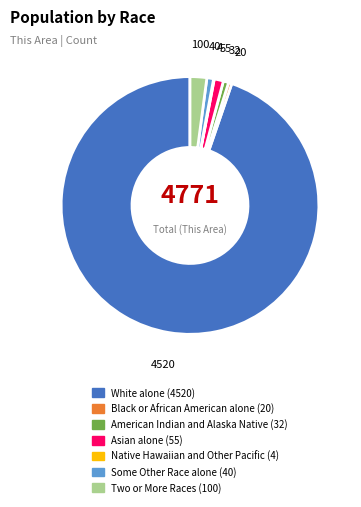

What is the ratio of the value at White alone to the value at Asian alone?

82.2